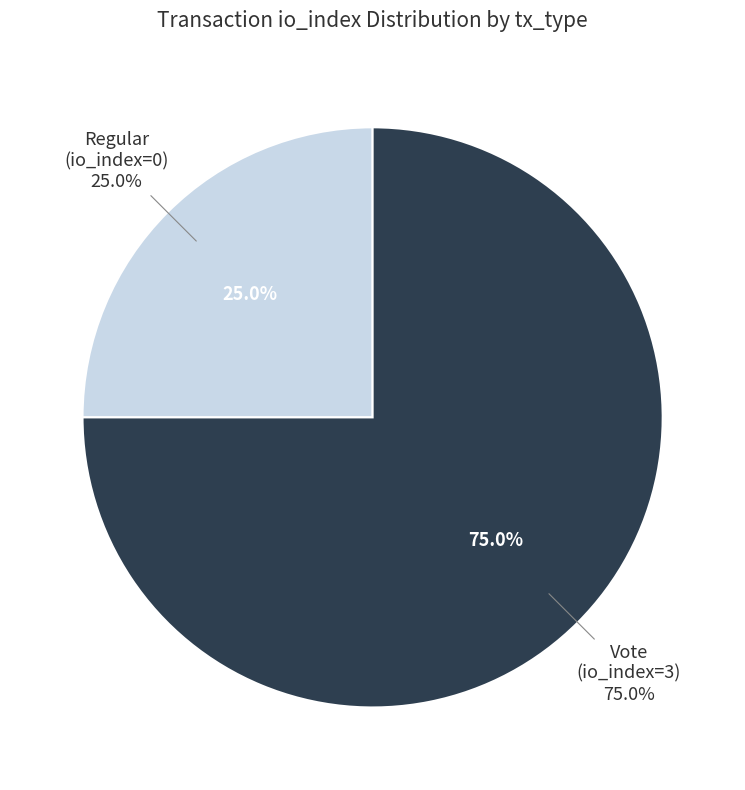

What percentage do Vote (io_index=3) and Regular (io_index=0) together represent?

100.0%